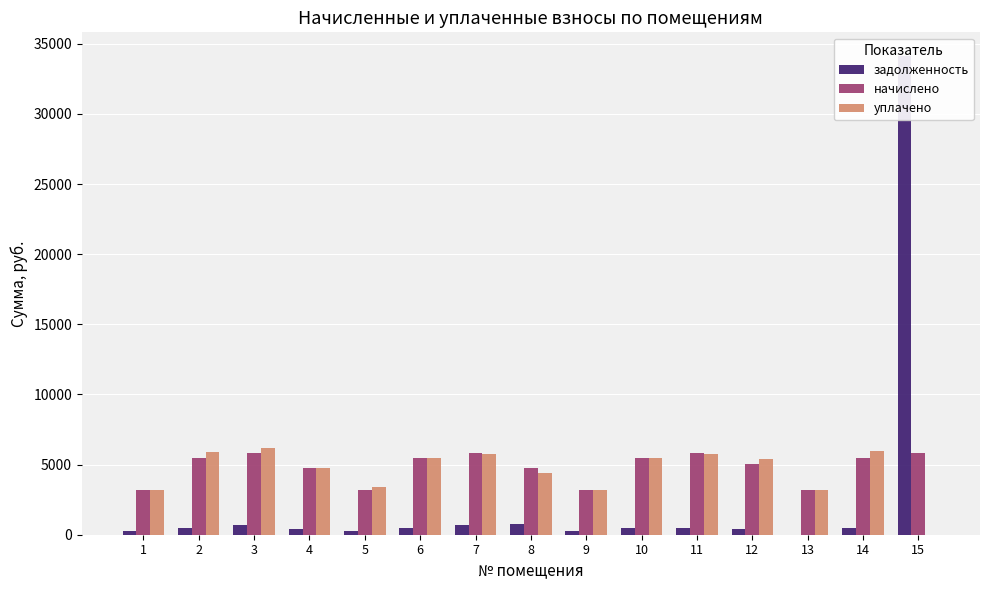

What value does the уплачено series have at 14?

5946.9